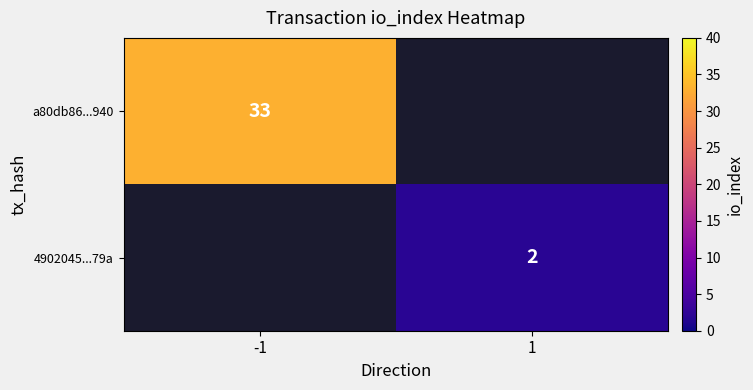

The 4902045...79a series shows 1 at 1. True or false?

False